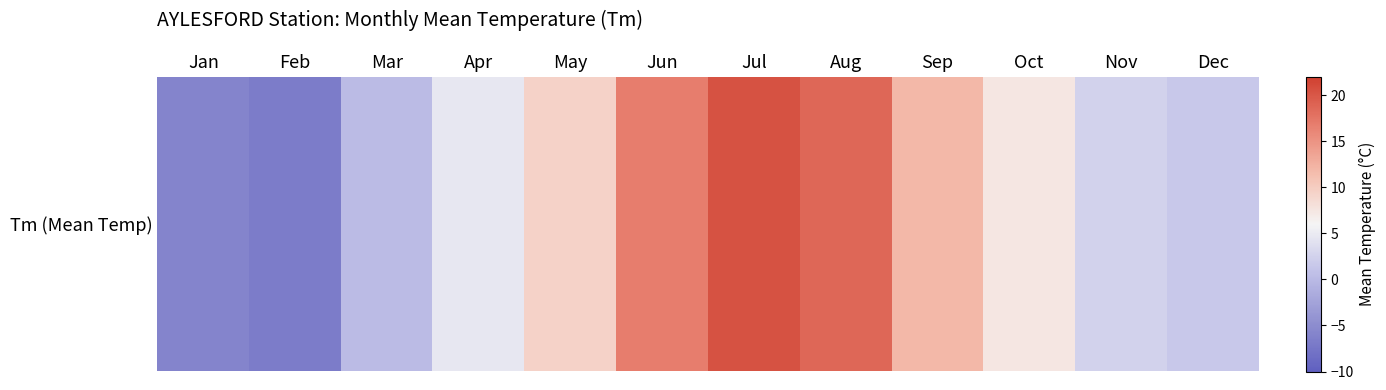

What is the difference between the second highest and minimum values?

25.5